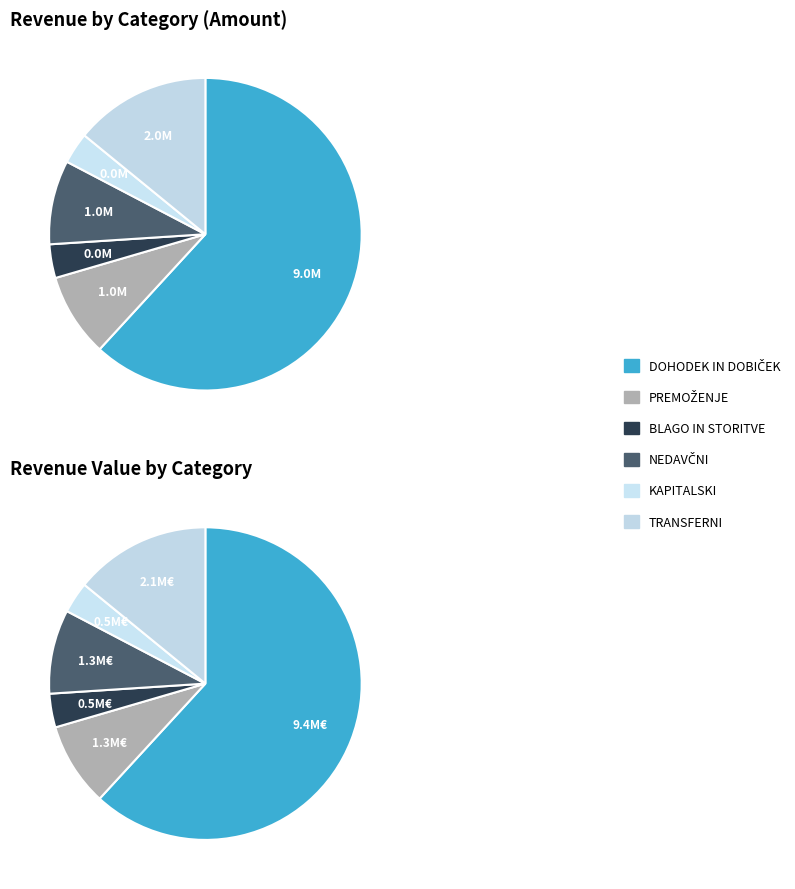

Count the number of slices in the pie.

6